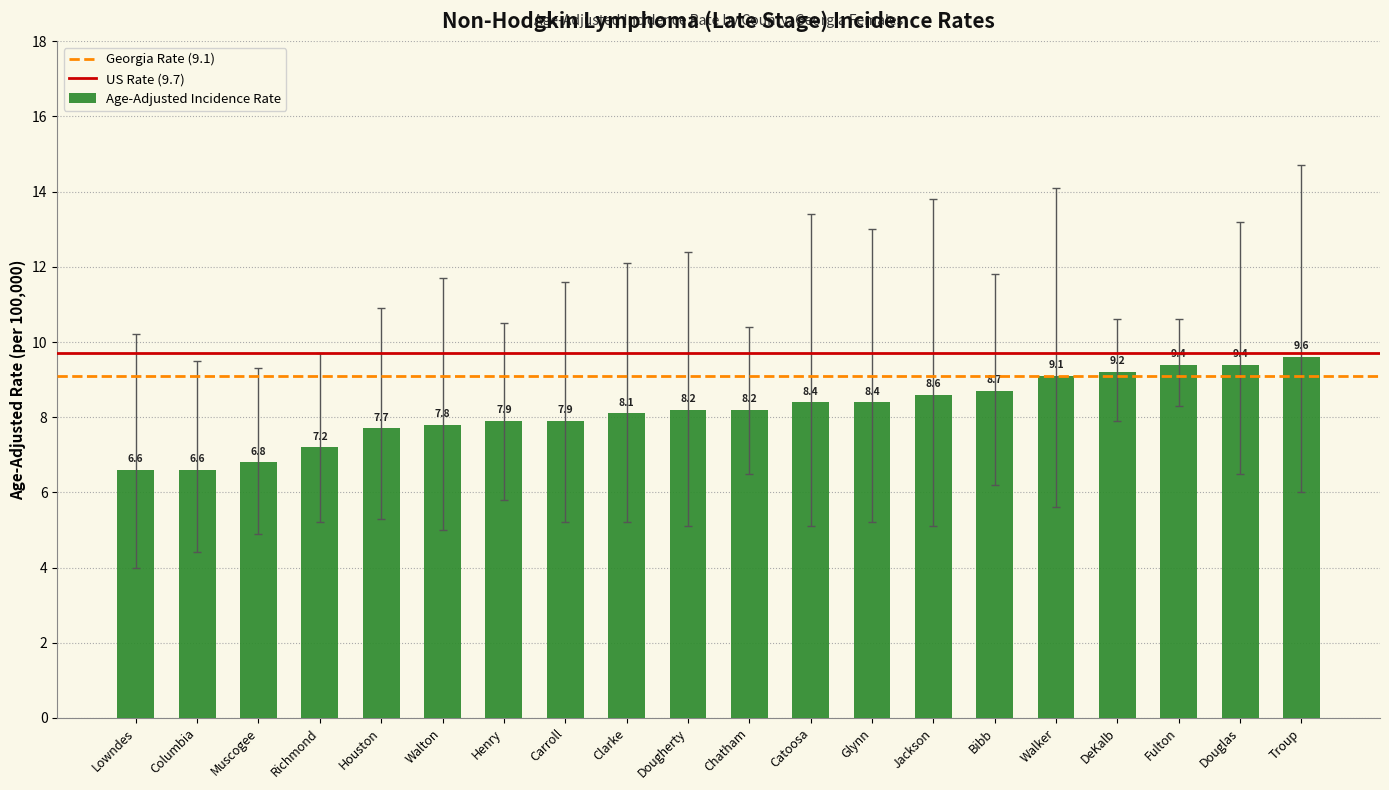

What is the value of the 14th bar from the left?

8.6